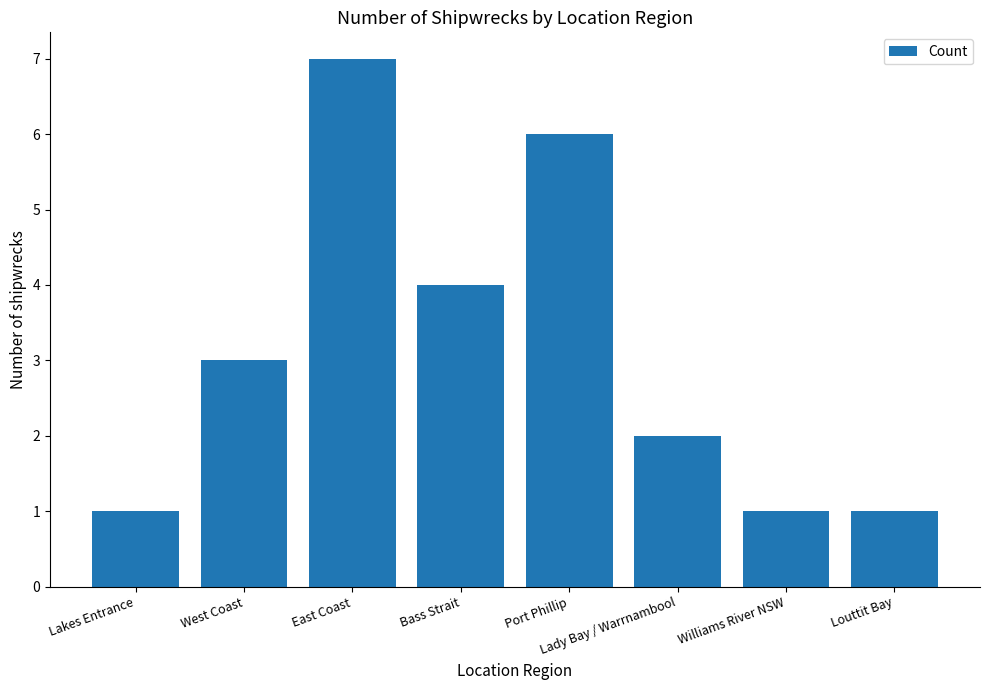

How many values are below 3?

4